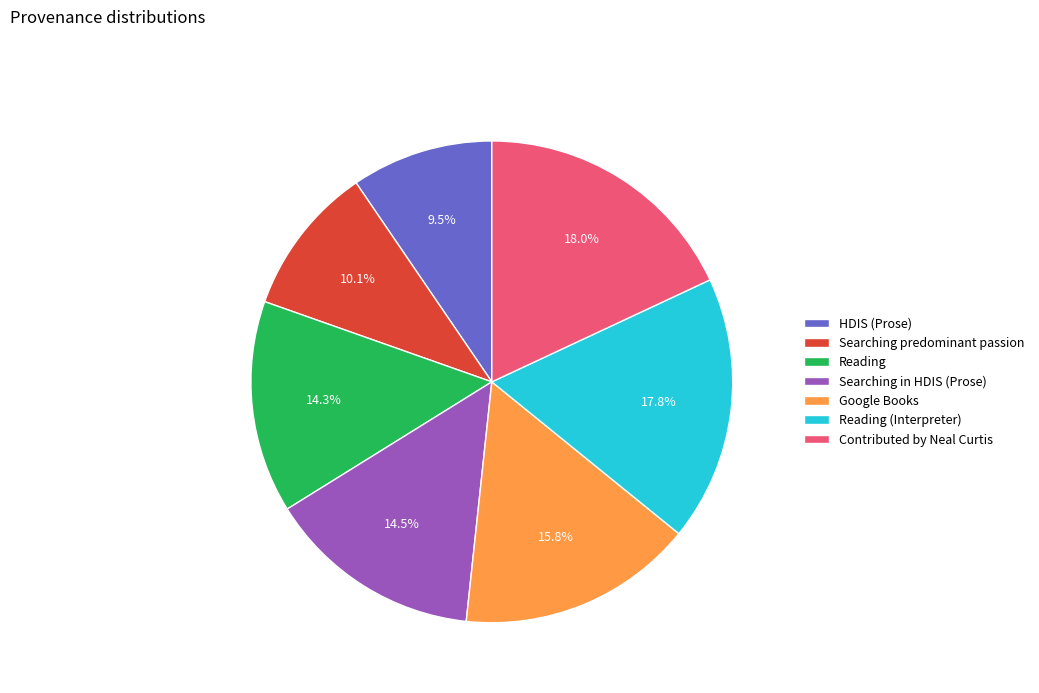

What portion of the pie excludes Reading?

85.7%